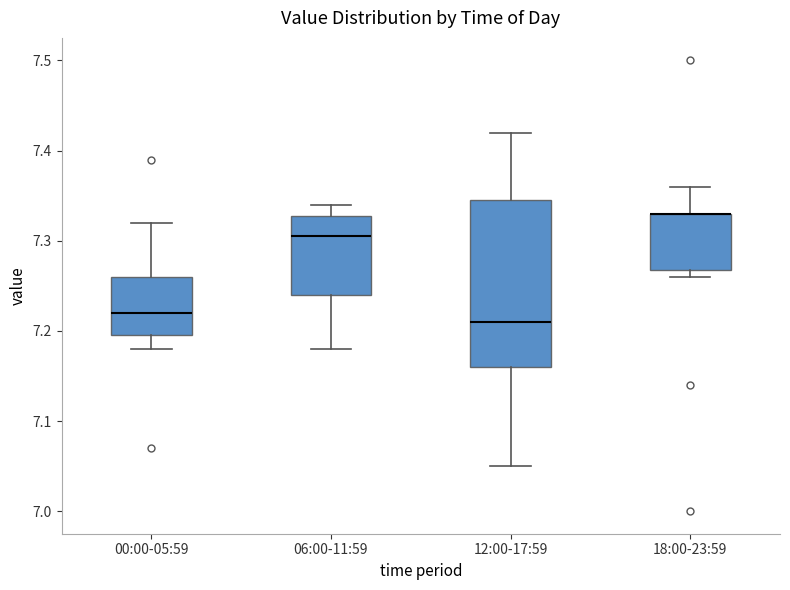

Which box is the tallest, from its lower edge to its upper edge?

12:00-17:59